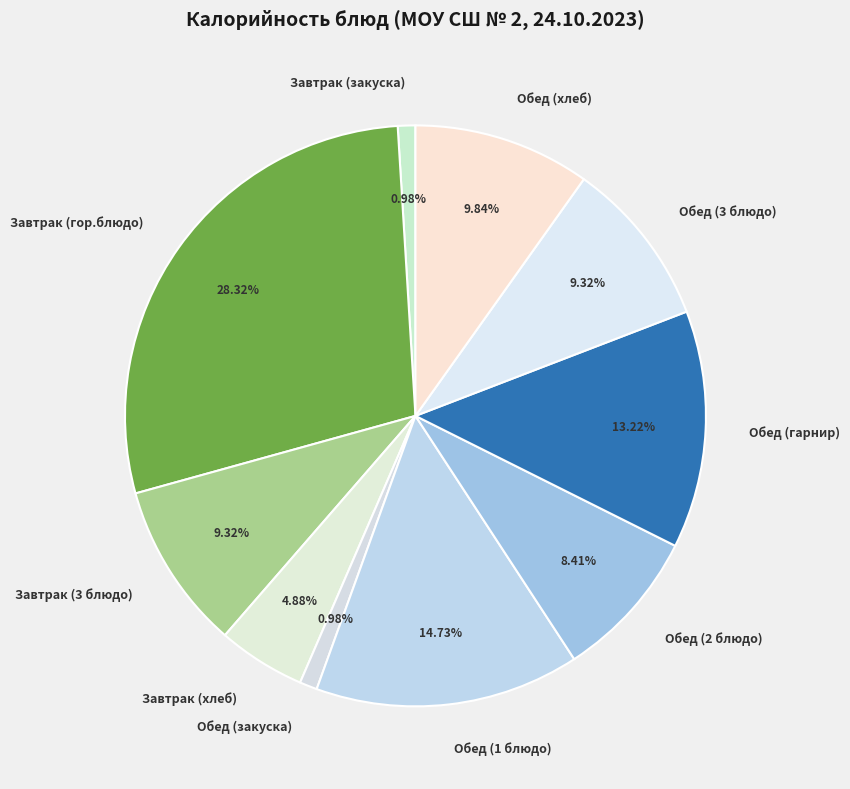

Is Завтрак (3 блюдо) the majority of the pie?

No